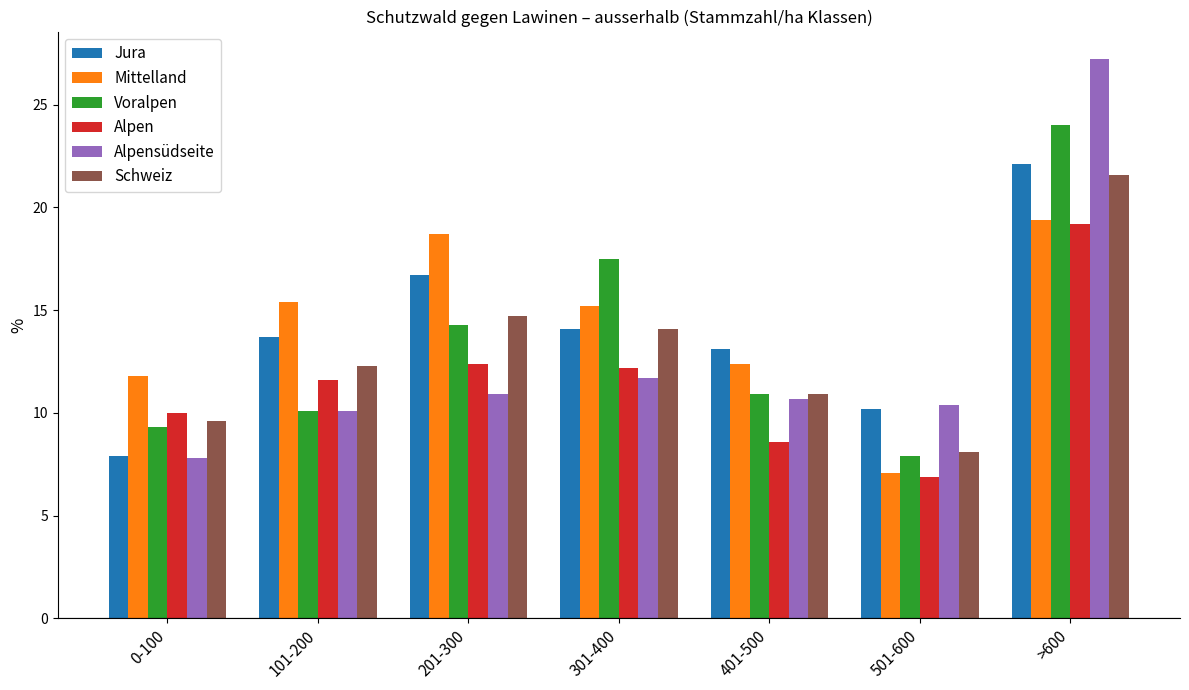

At which label does Mittelland first exceed 15?

101-200